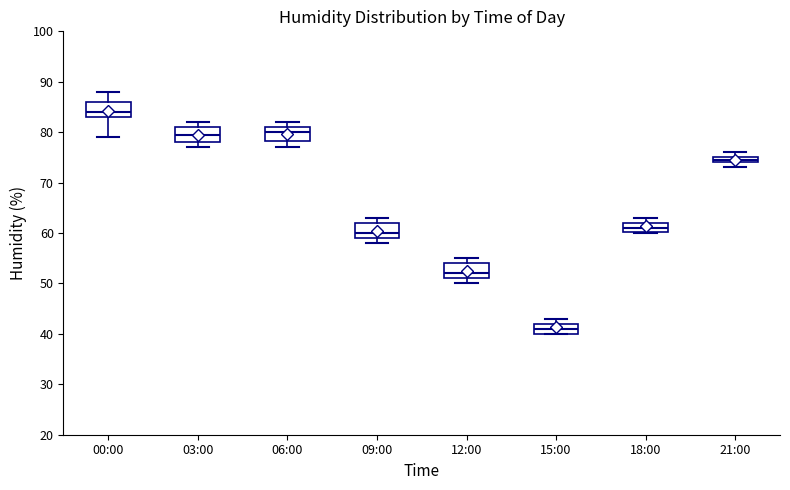

Which box's median line is the highest?

00:00